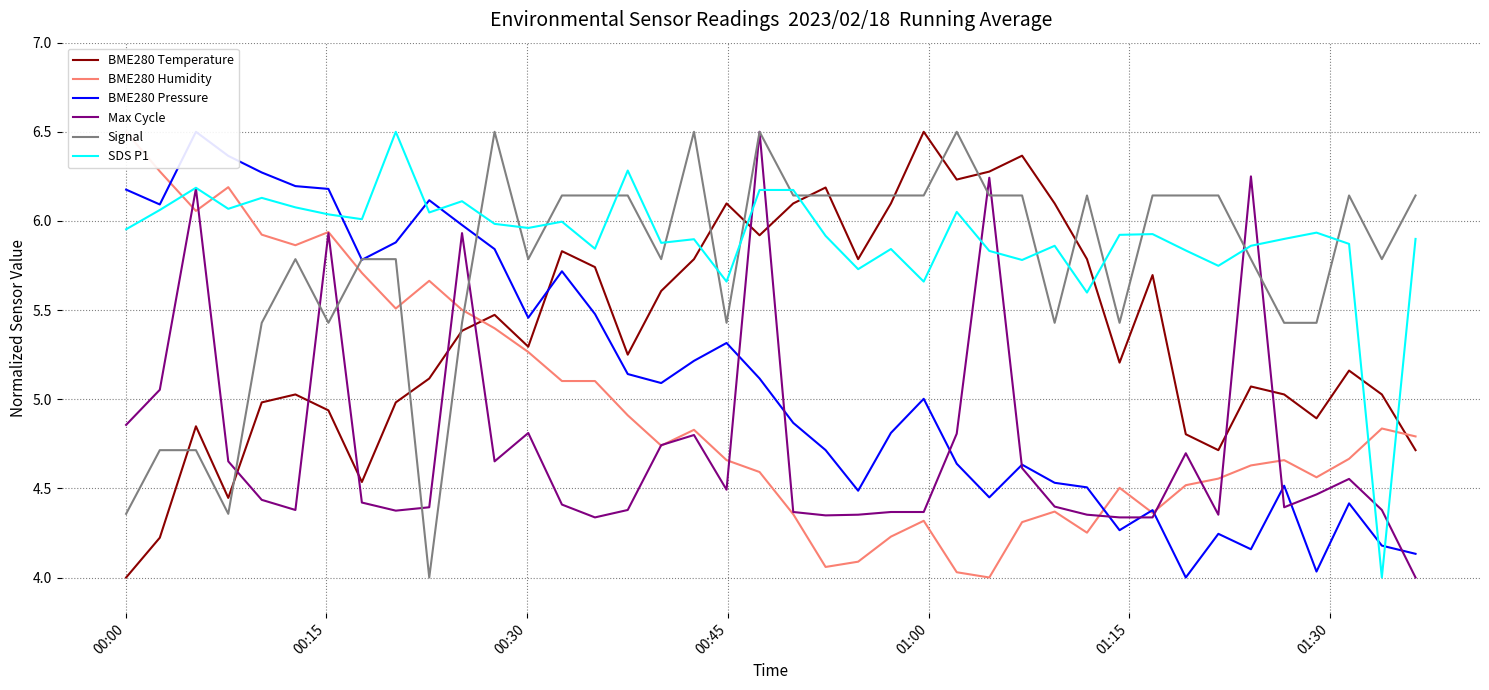

Which series has the widest spread of values?

BME280 Temperature